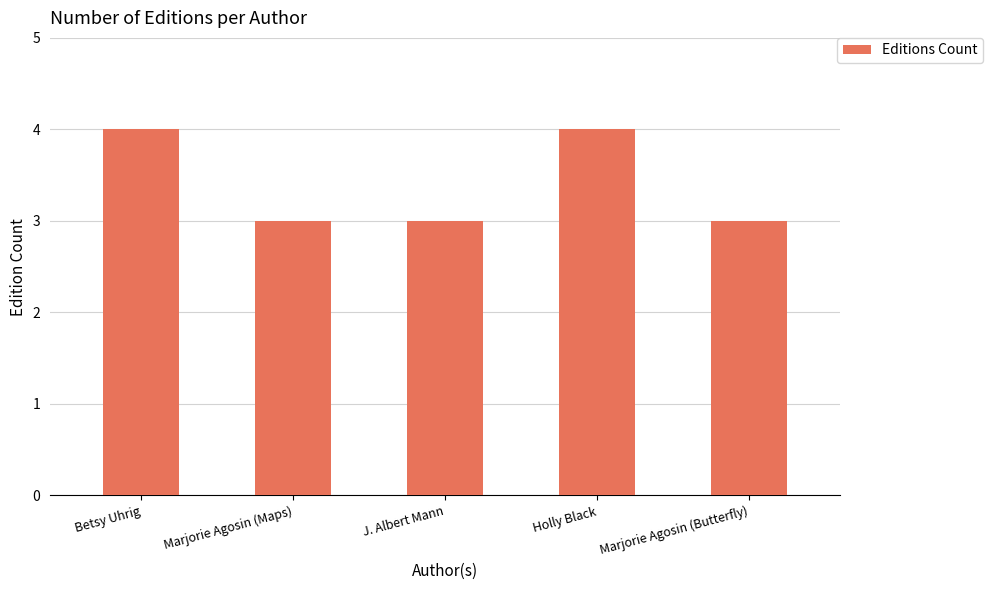

What is the label of the 5th bar from the right?

Betsy Uhrig